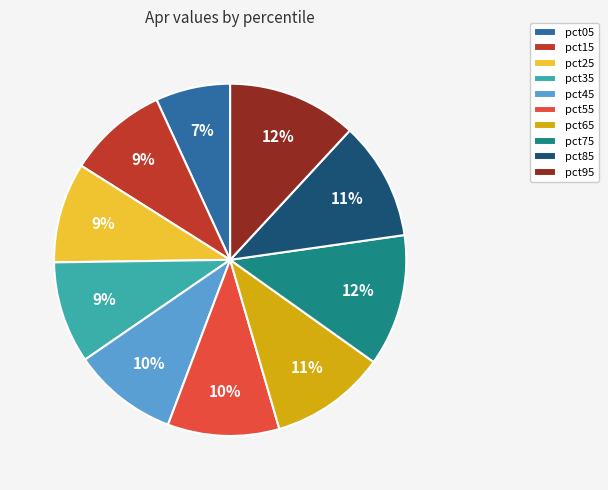

Is the sum of pct75 and pct15 greater than half?

No